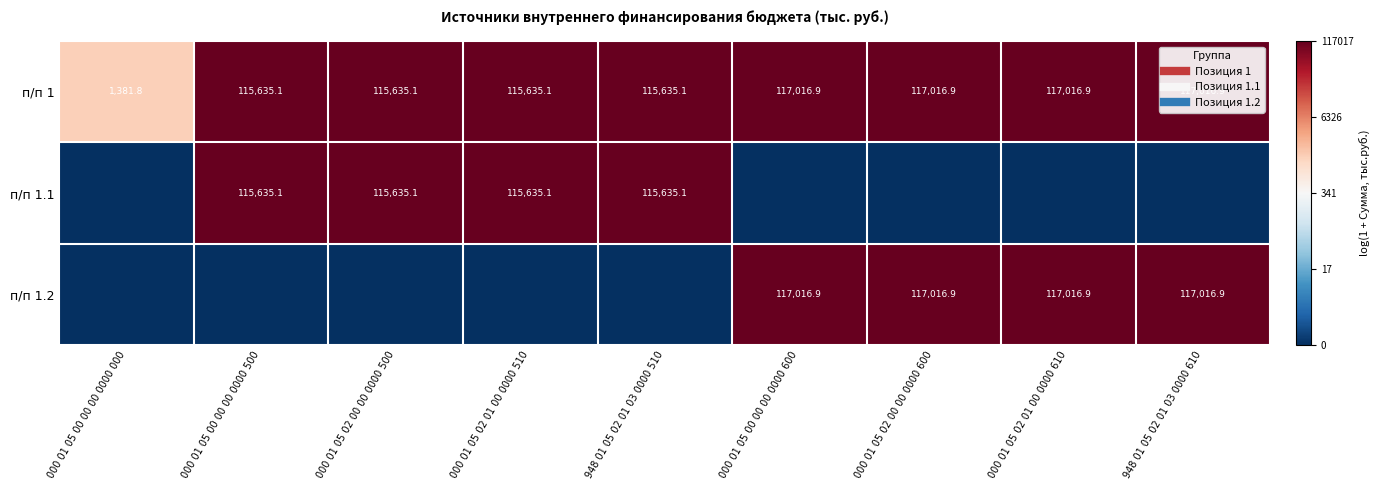

Where is п/п 1.1 nearest to the value 5?

000 01 05 00 00 00 0000 000